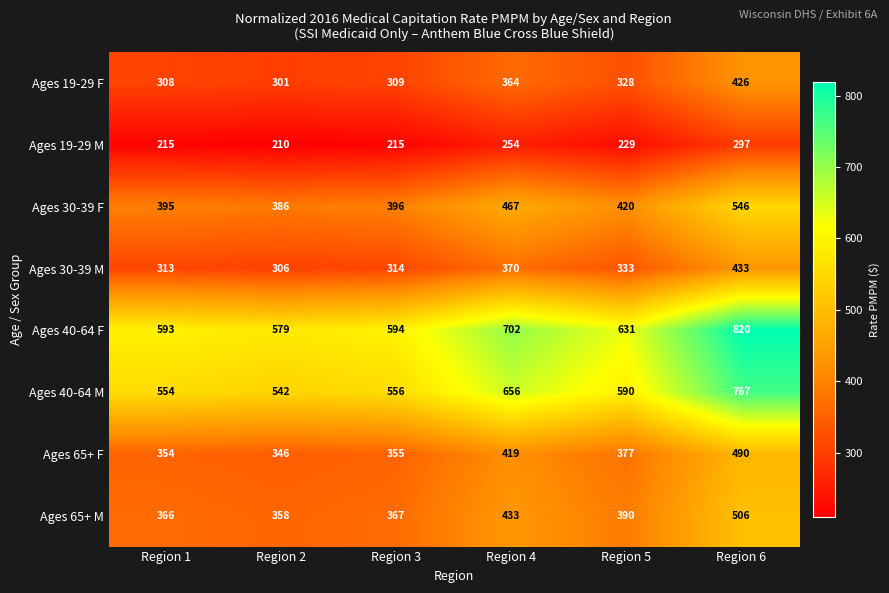

List the labels in order of Ages 19-29 F value, smallest first.

Region 2, Region 1, Region 3, Region 5, Region 4, Region 6